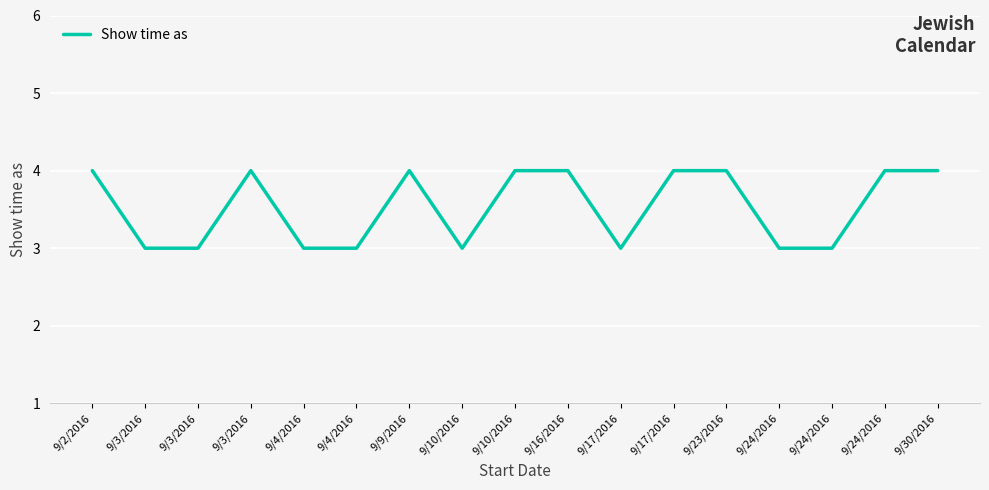

List the labels in order of value, largest first.

9/2/2016, 9/3/2016, 9/9/2016, 9/10/2016, 9/16/2016, 9/17/2016, 9/23/2016, 9/24/2016, 9/30/2016, 9/3/2016, 9/3/2016, 9/4/2016, 9/4/2016, 9/10/2016, 9/17/2016, 9/24/2016, 9/24/2016